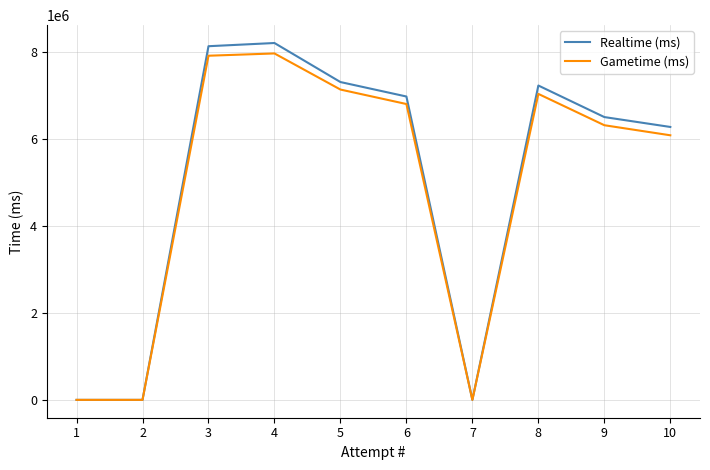

The Gametime (ms) series shows 0 at 7. True or false?

True